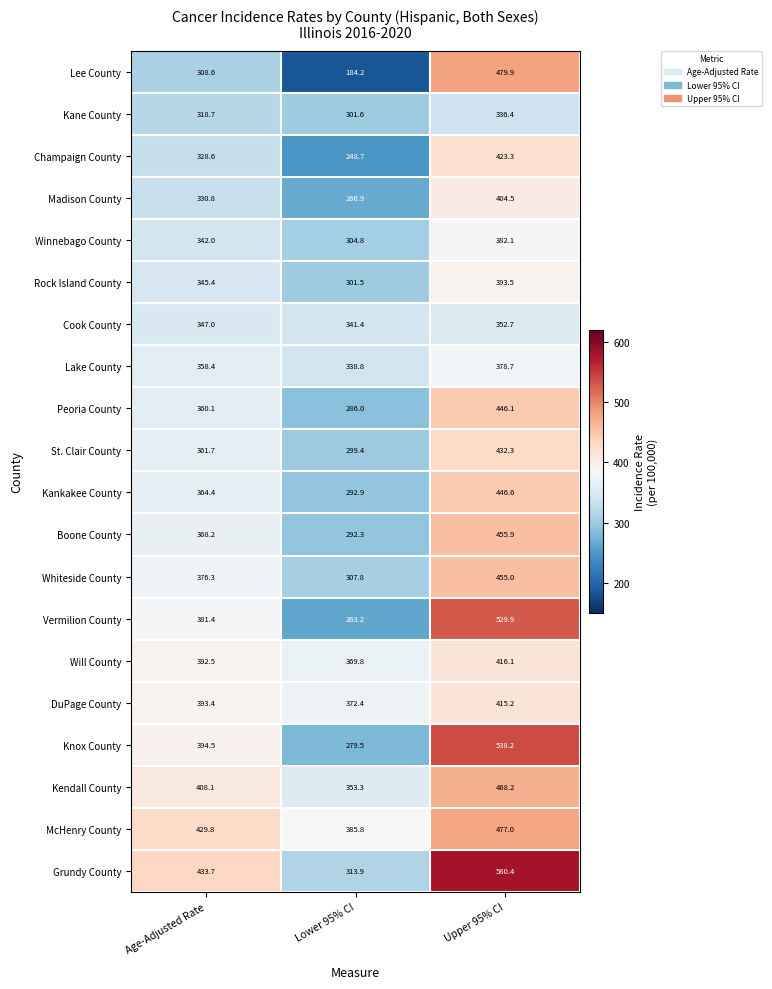

Rank the series at Age-Adjusted Rate from highest to lowest value.

Grundy County, McHenry County, Kendall County, Knox County, DuPage County, Will County, Vermilion County, Whiteside County, Boone County, Kankakee County, St. Clair County, Peoria County, Lake County, Cook County, Rock Island County, Winnebago County, Madison County, Champaign County, Kane County, Lee County